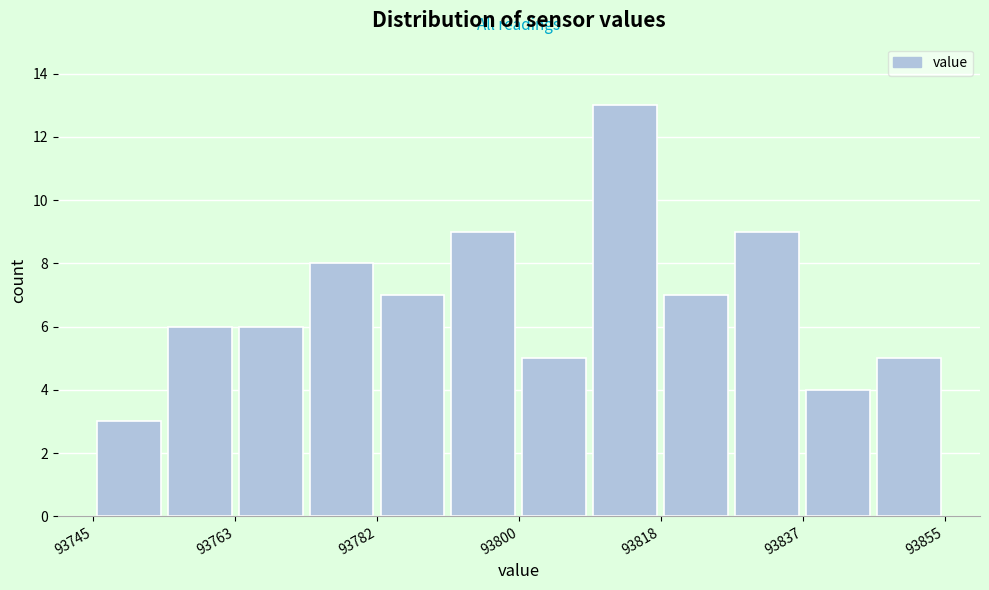

Reading left to right, list every bar in this chart as the range it spans on the x-axis followed by its height. Neither the bar edges nor the heights are printed on the chart, so give them approximately, as read against the axes.

93746 to 93754: 3
93754 to 93764: 6
93764 to 93772: 6
93772 to 93782: 8
93782 to 93790: 7
93790 to 93800: 9
93800 to 93810: 5
93810 to 93818: 13
93818 to 93828: 7
93828 to 93836: 9
93836 to 93846: 4
93846 to 93856: 5